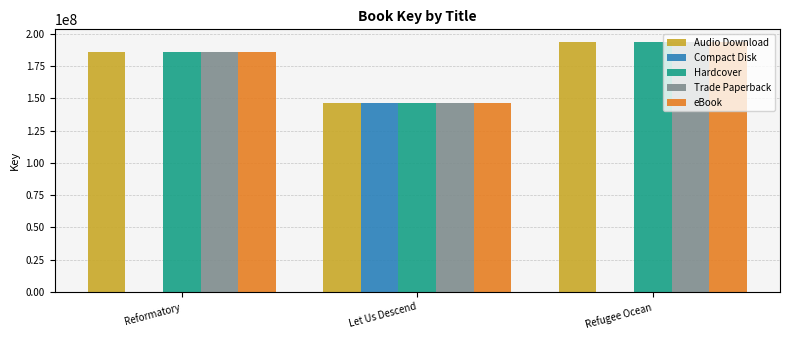

At which label is eBook closest to 169962394?

Reformatory